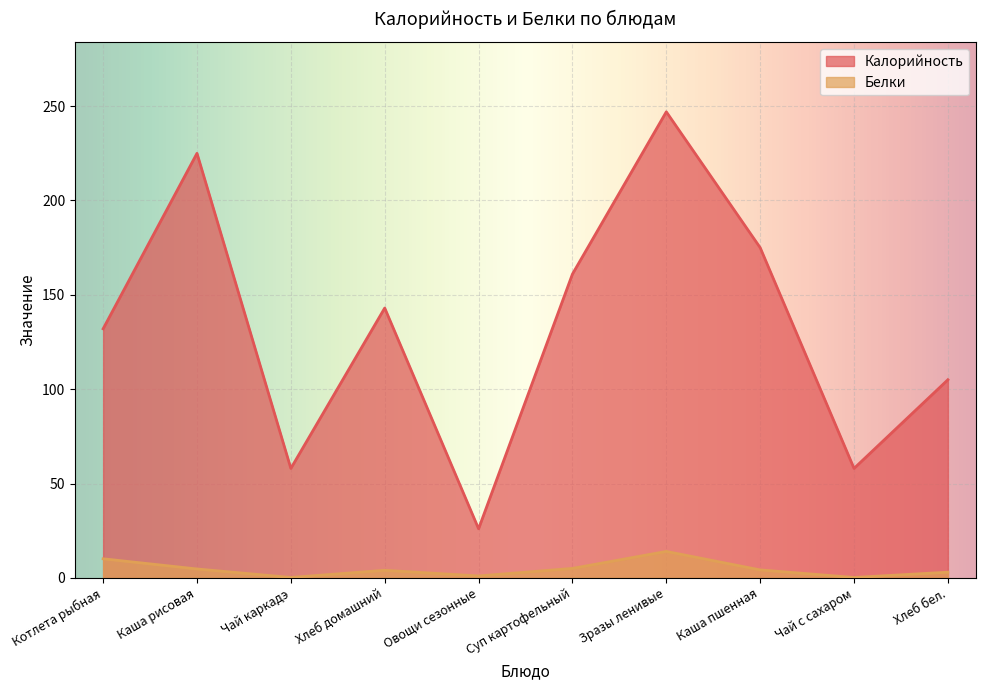

What is the difference between the maximum and minimum values in the Калорийность series?

221.0